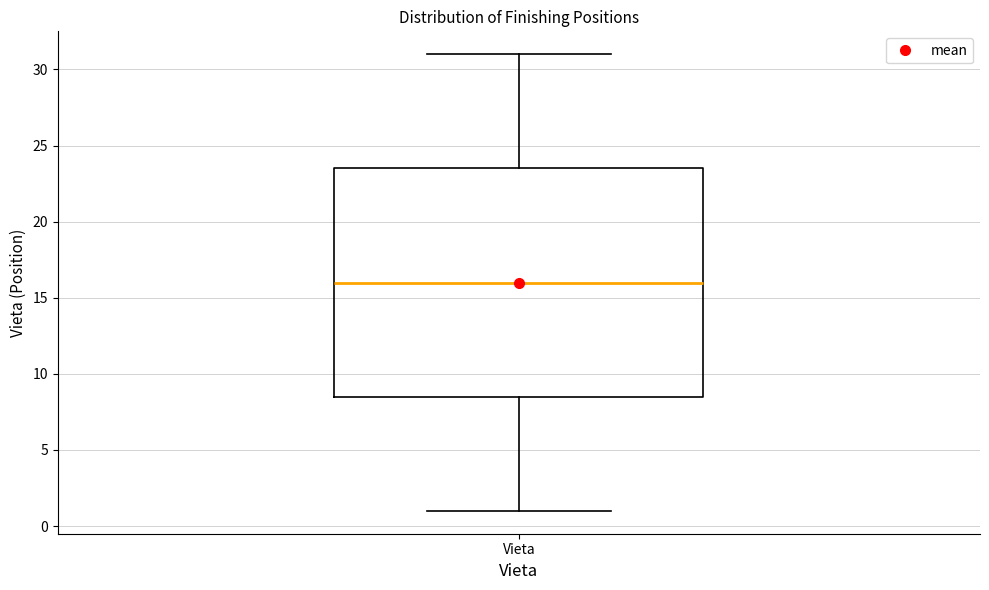

Read this box plot against the y-axis: the position of the median line, the range covered by the box, and the ends of both whiskers. The values are not printed on the chart, so give them approximately, as read against the axis.

median 16.0, box 8.5 to 23.5, whiskers 1.0 to 31.0